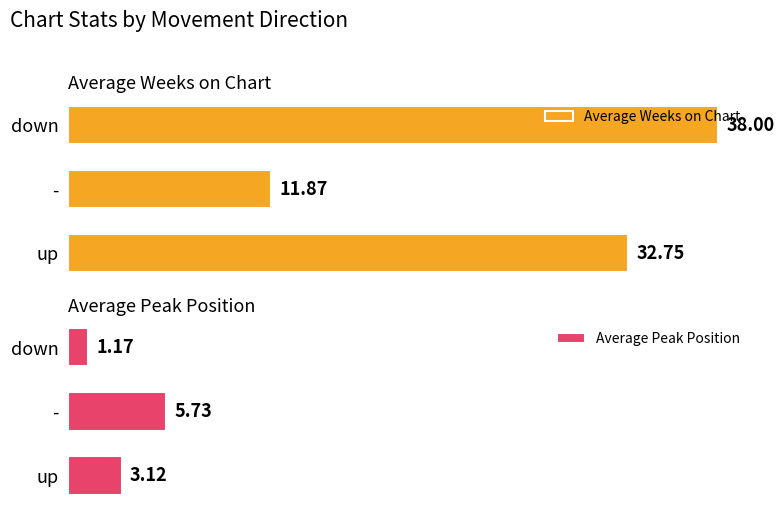

How many bars are there in each group?

2